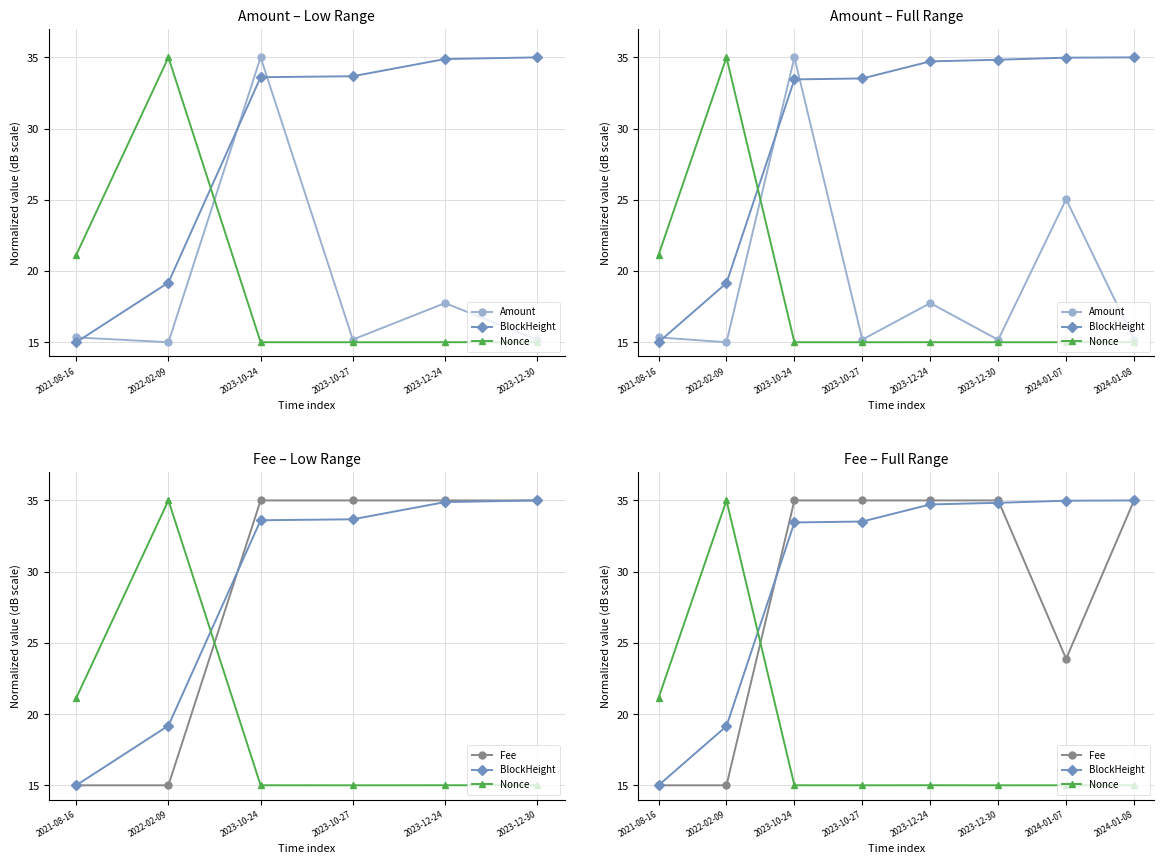

Is it true that Nonce equals 15.0 at 2023-12-30?

True